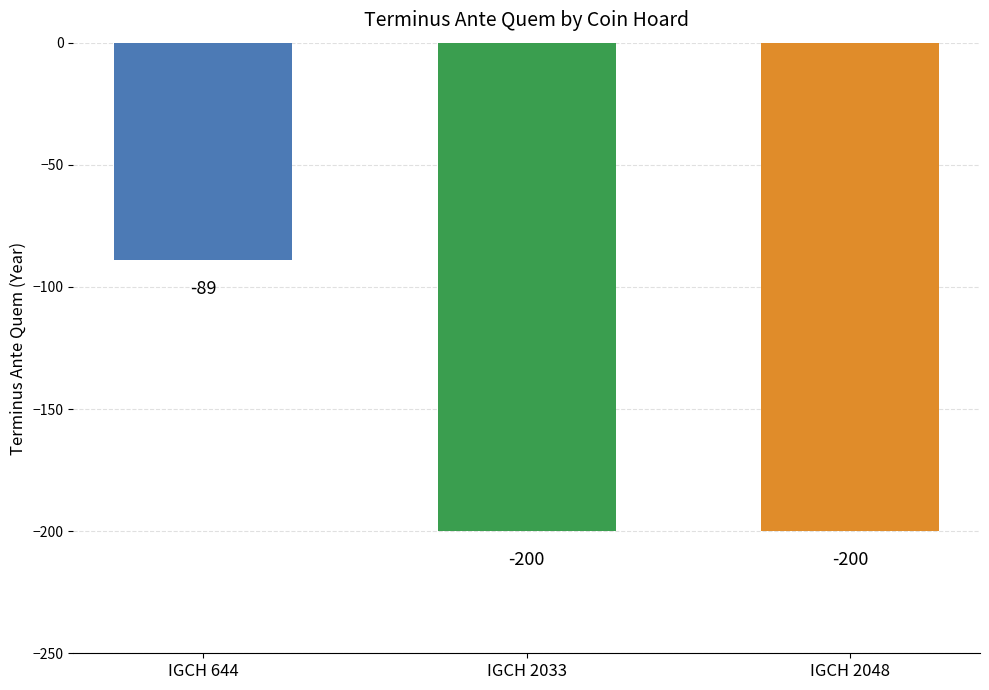

At which category does the chart reach its peak across all series?

IGCH 644